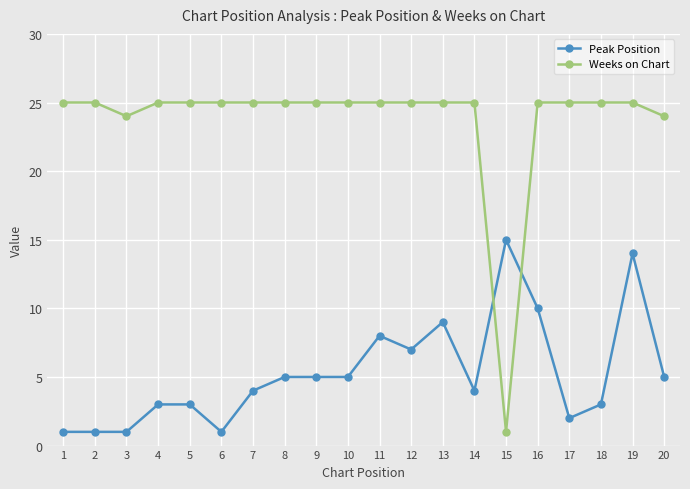

What is the value of the Peak Position point at the 15th from the left?

15